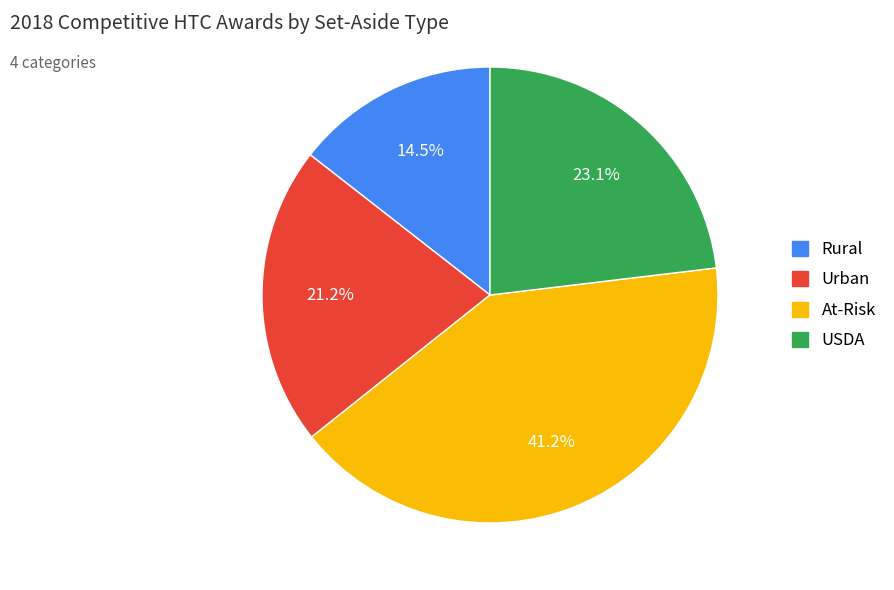

Rank the categories by value from highest to lowest.

At-Risk, USDA, Urban, Rural